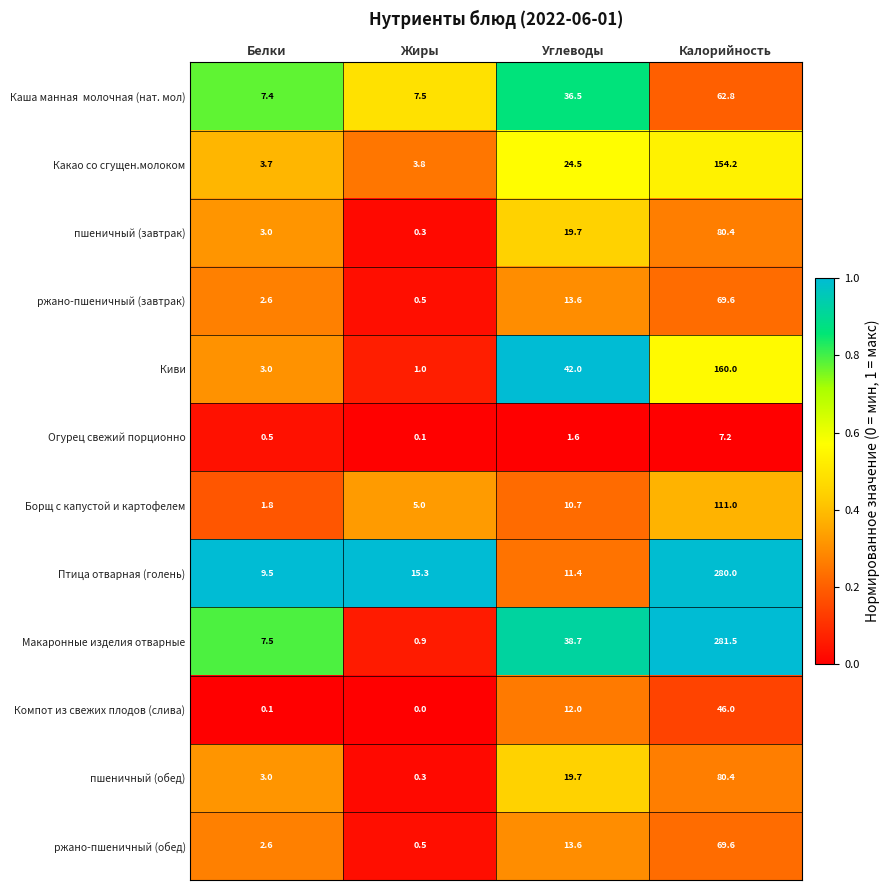

What is the sum of all ржано-пшеничный (обед) values?

86.3